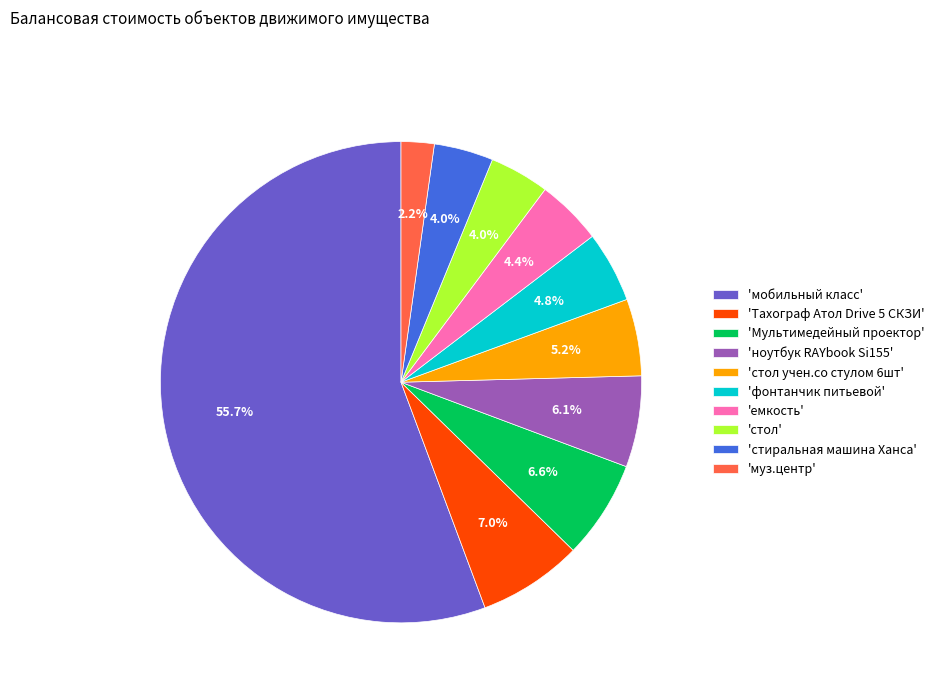

What is the ratio of the value at 'фонтанчик питьевой' to the value at 'емкость'?

1.1